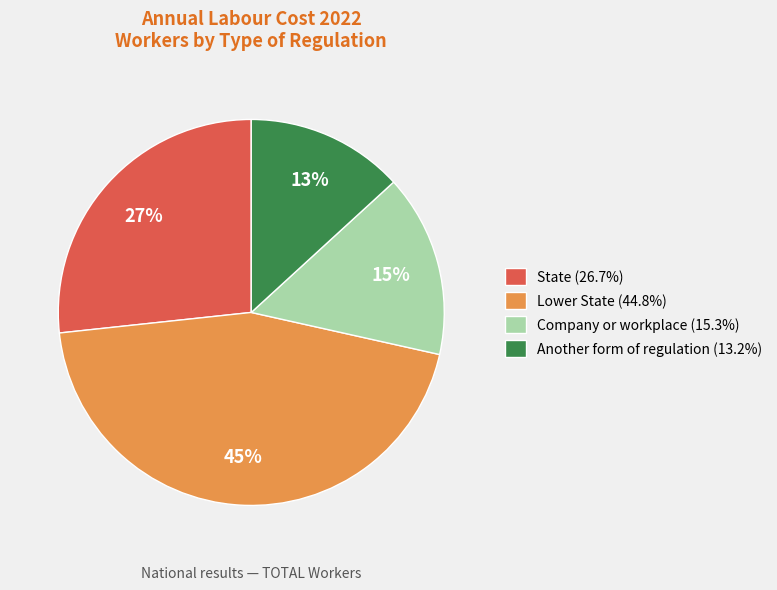

To the nearest percent, what percentage of the pie is Lower State (44.8%)?

45%